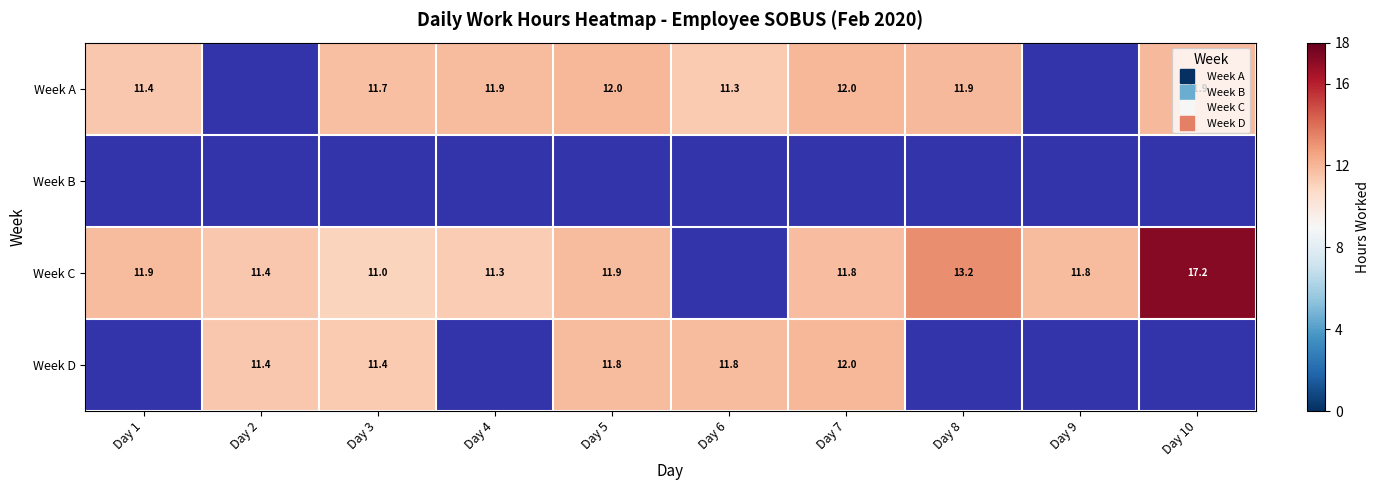

What is the difference between the highest and lowest values at Day 4?

0.6